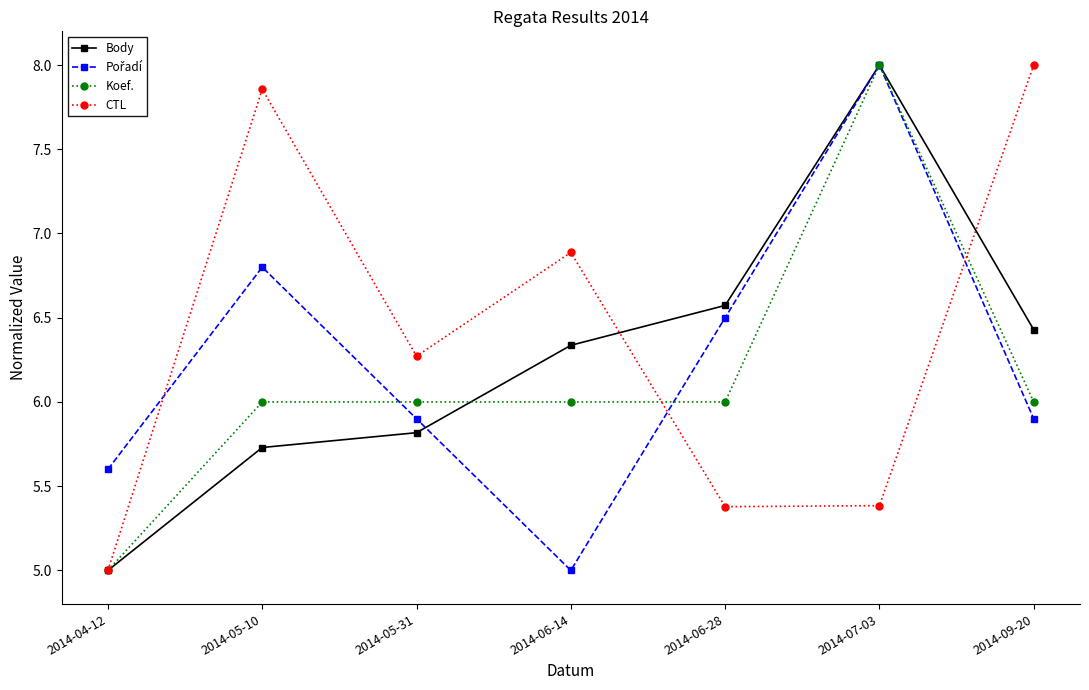

At how many categories does at least one series exceed 5?

7